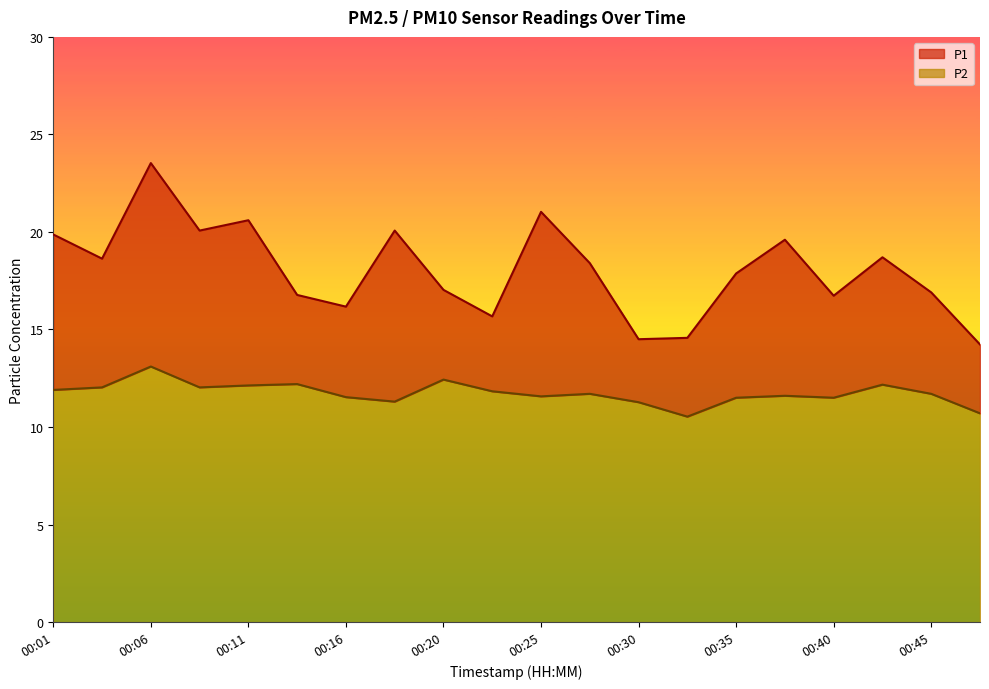

At which label is P2 closest to 11?

00:30